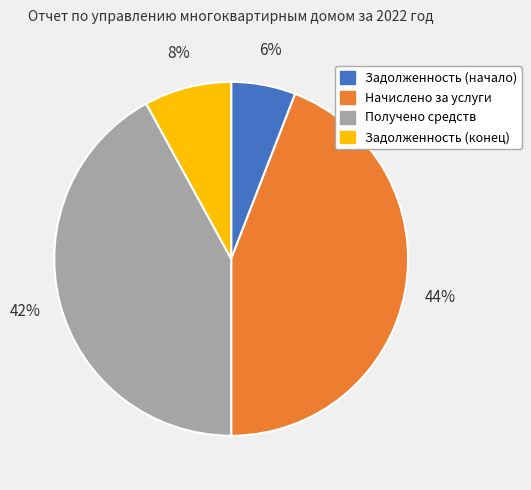

How many slices are in this pie chart?

4